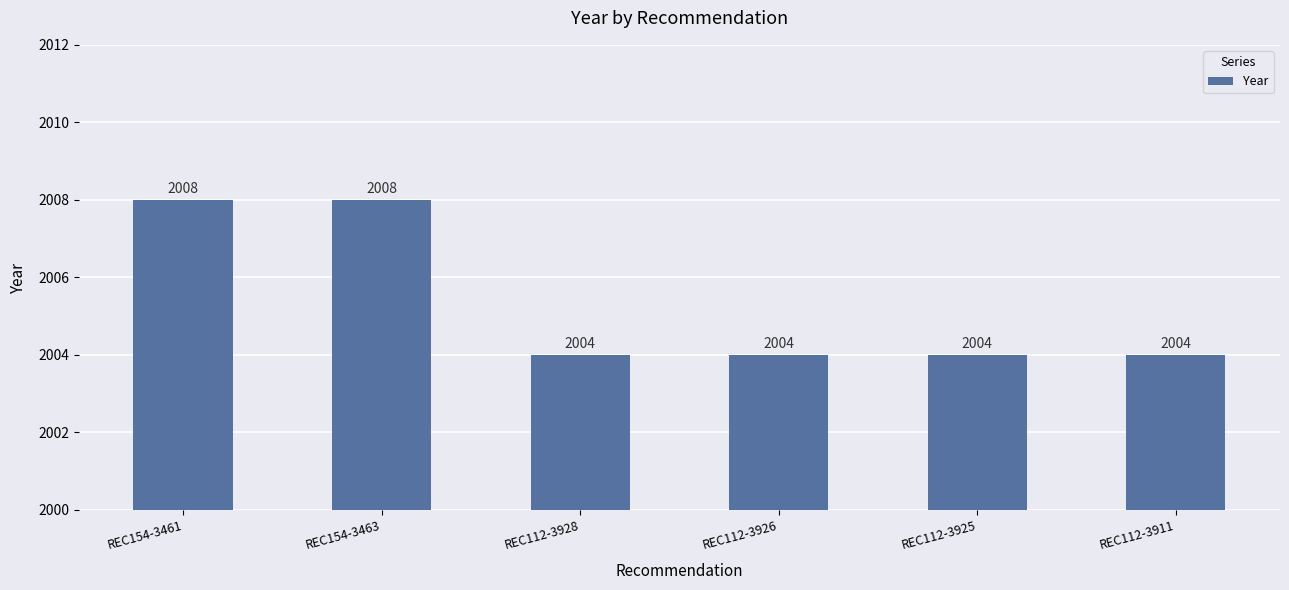

What is the label of the 3rd bar from the left?

REC112-3928